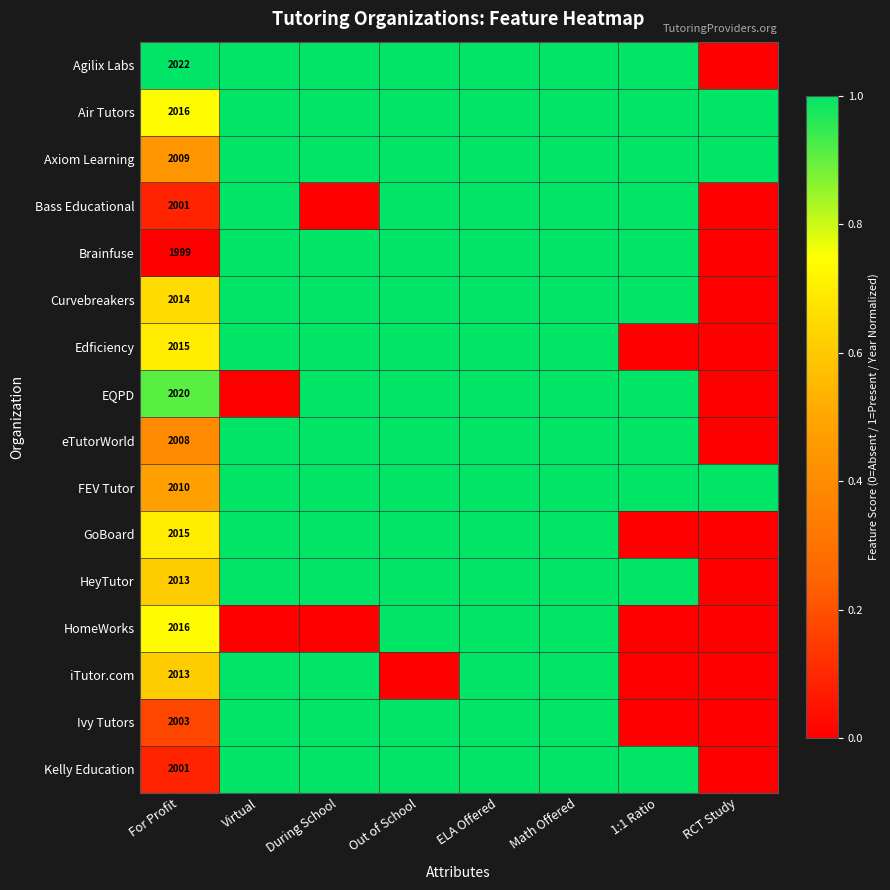

What is the highest value of the GoBoard series?

1.0